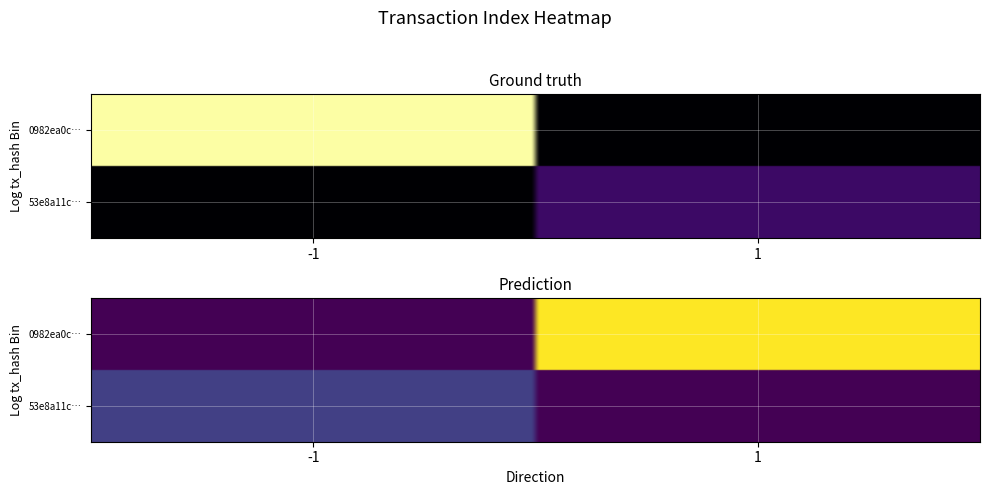

Count the number of data series in this chart.

2